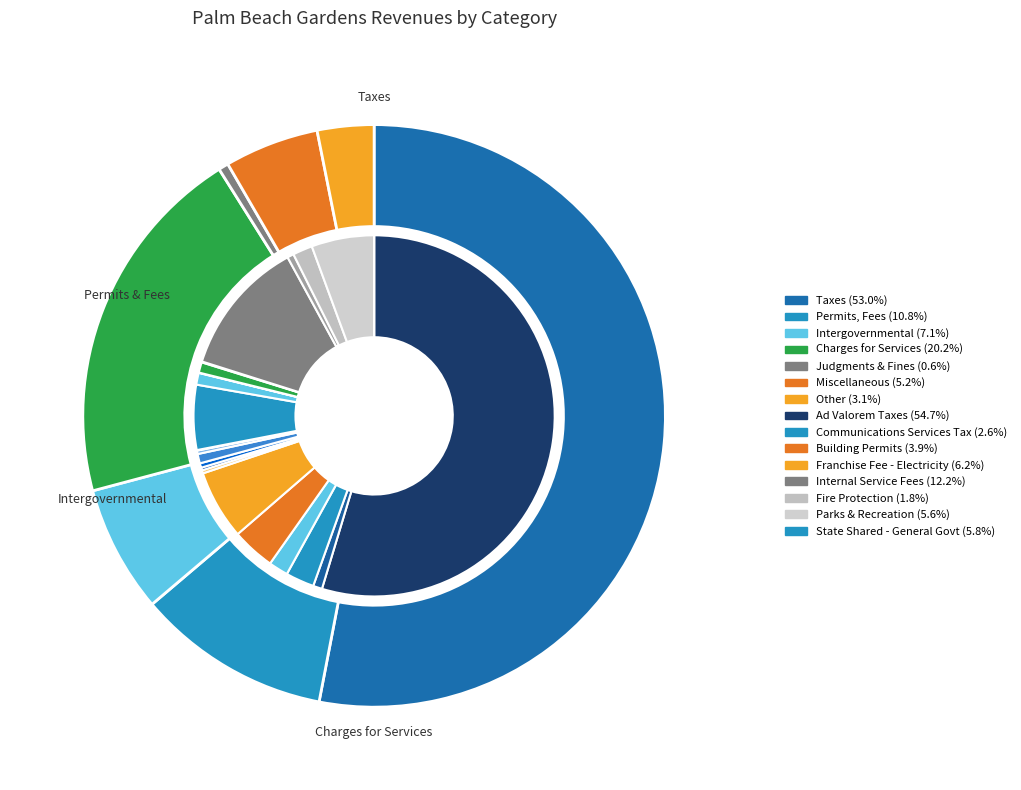

Rank the categories by value from highest to lowest.

Taxes, Charges for Services, Permits, Fees, and Special Assessments, Intergovernmental Revenue, Miscellaneous, Other, Judgments, Fines, and Forfeits